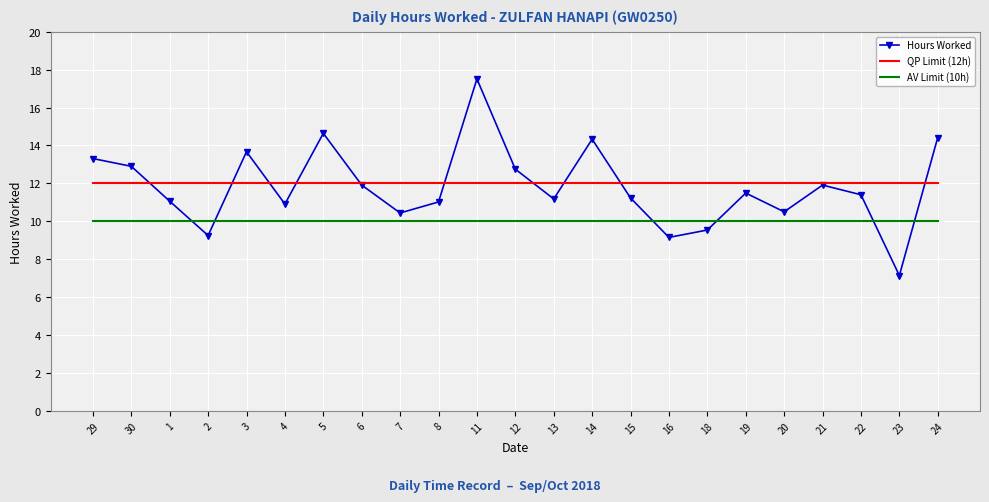

Where do Hours Worked and QP Limit (12h) first cross each other?

30 and 1